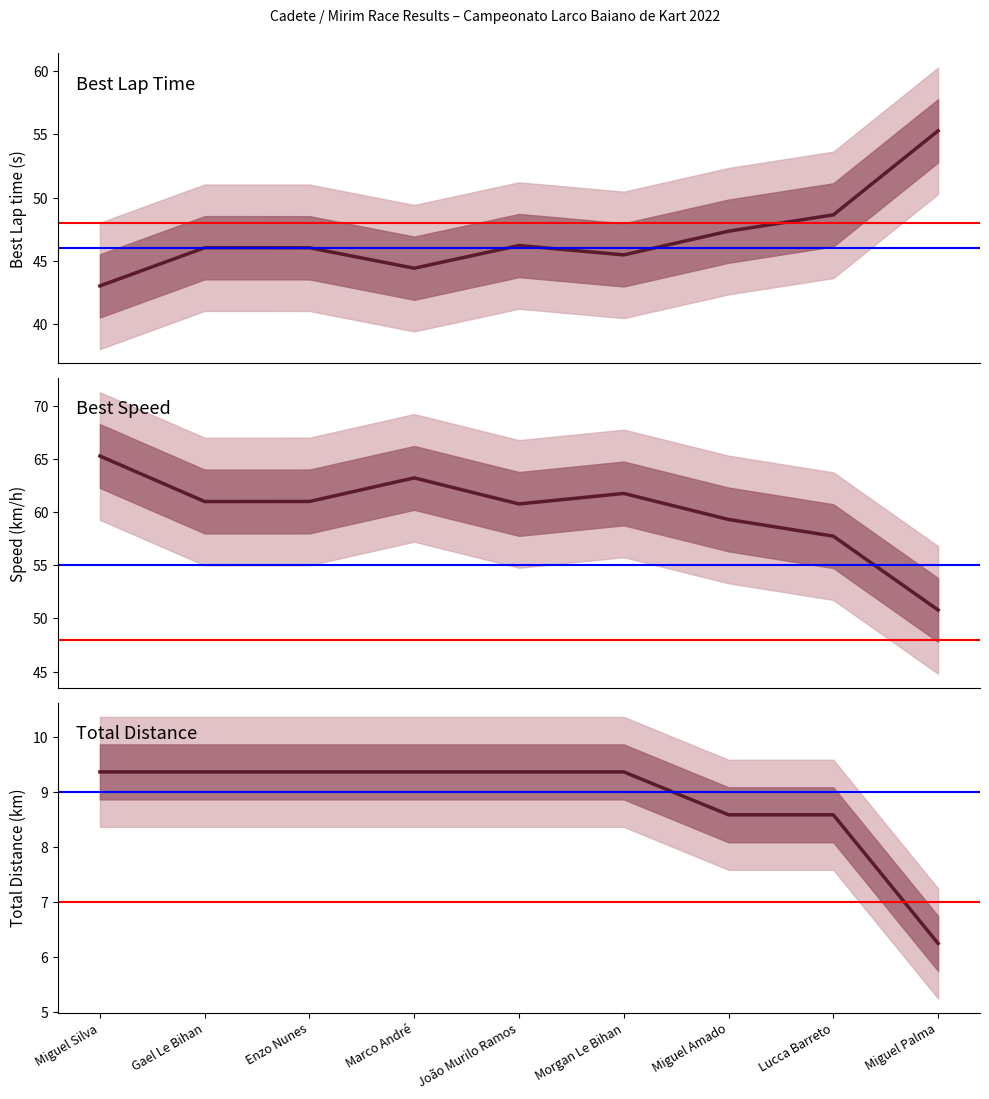

What are all the series names shown in the legend?

Best Lap time (s), Best Speed (km/h), Total Distance (km)